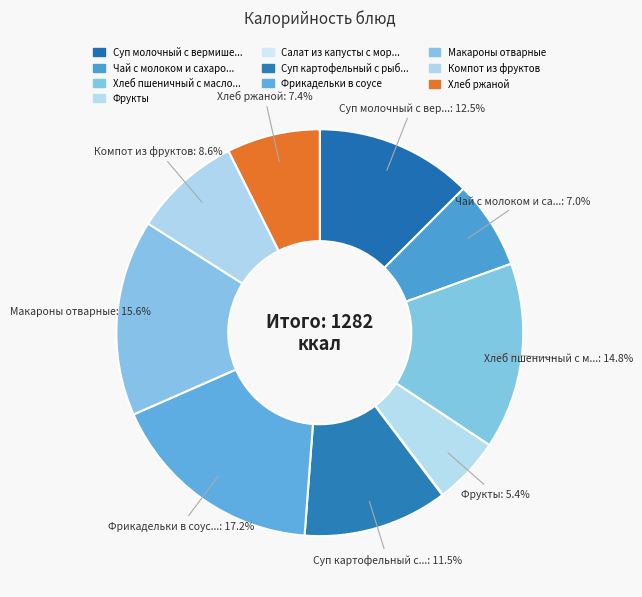

What is the smallest slice in the pie chart?

Салат из капусты с морковью